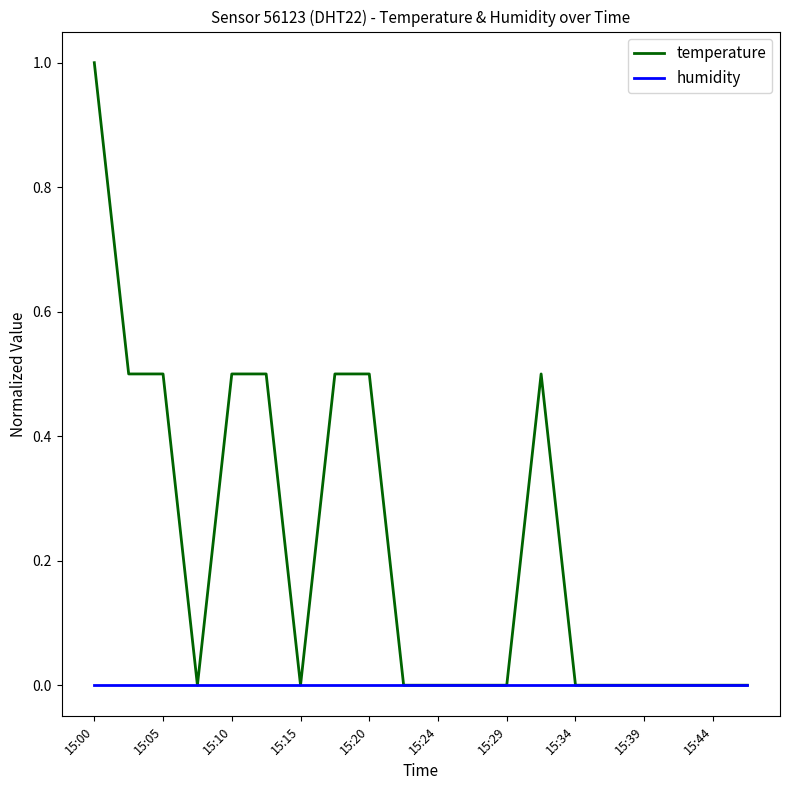

Which series has the largest range (max minus min)?

temperature